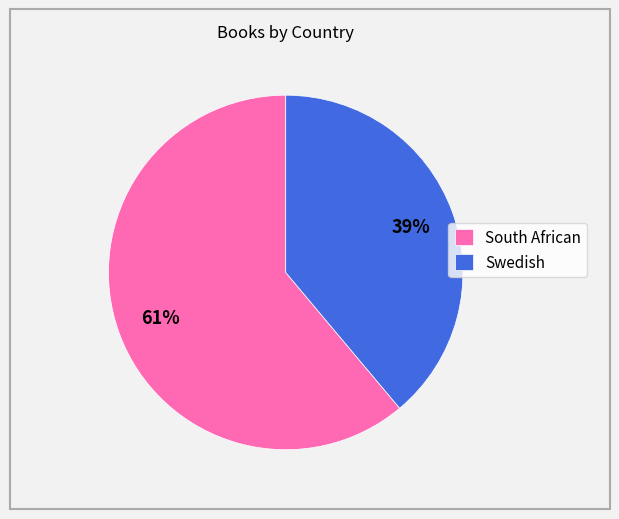

To the nearest percent, what is the combined percentage of South African and Swedish?

100%